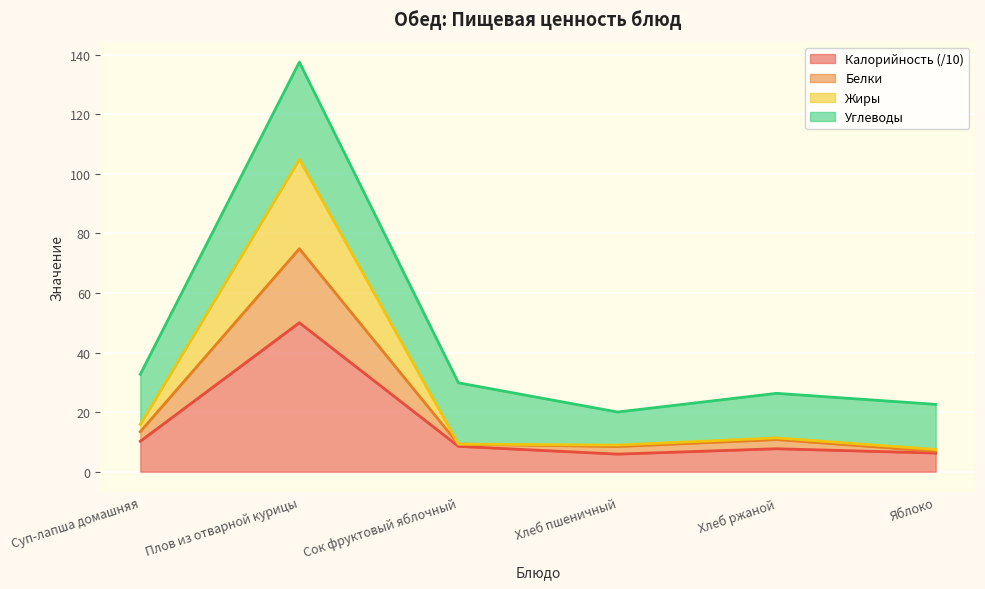

What position from the right is Плов из отварной курицы?

5